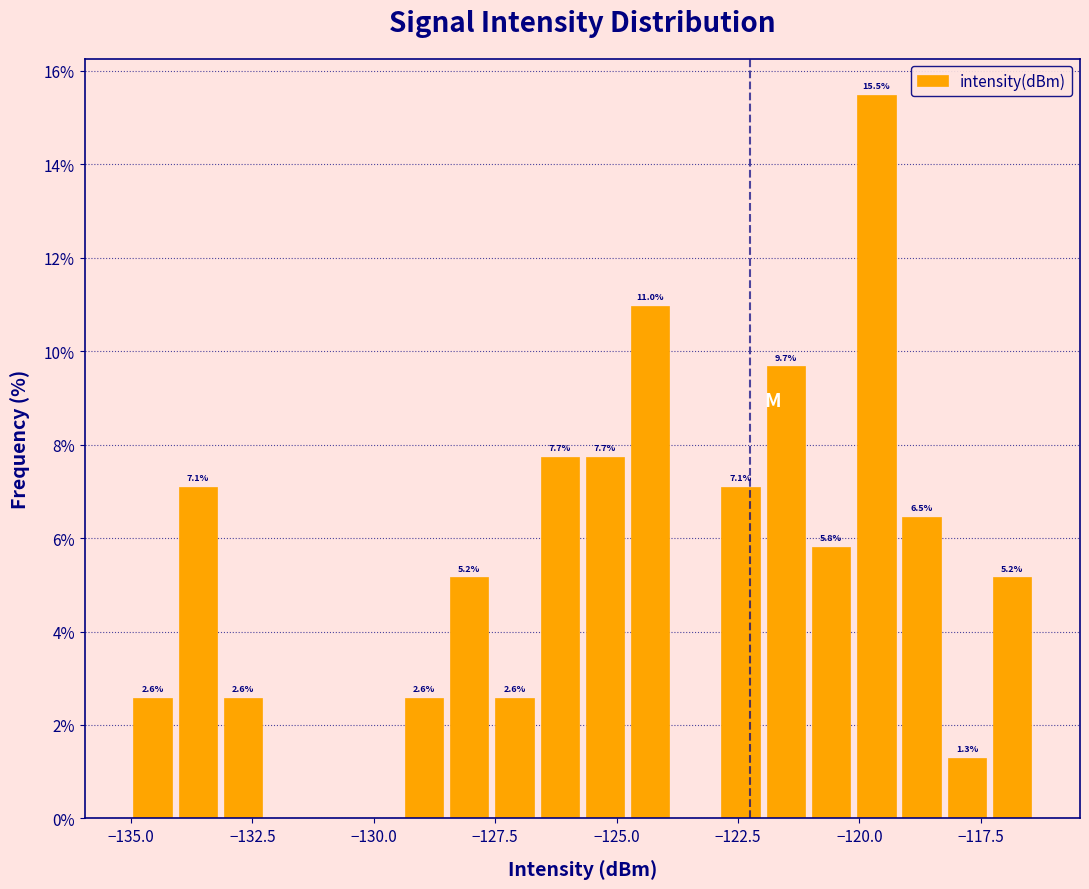

Read against the x-axis, roughly where is the centre of the tallest bar?

-119.5